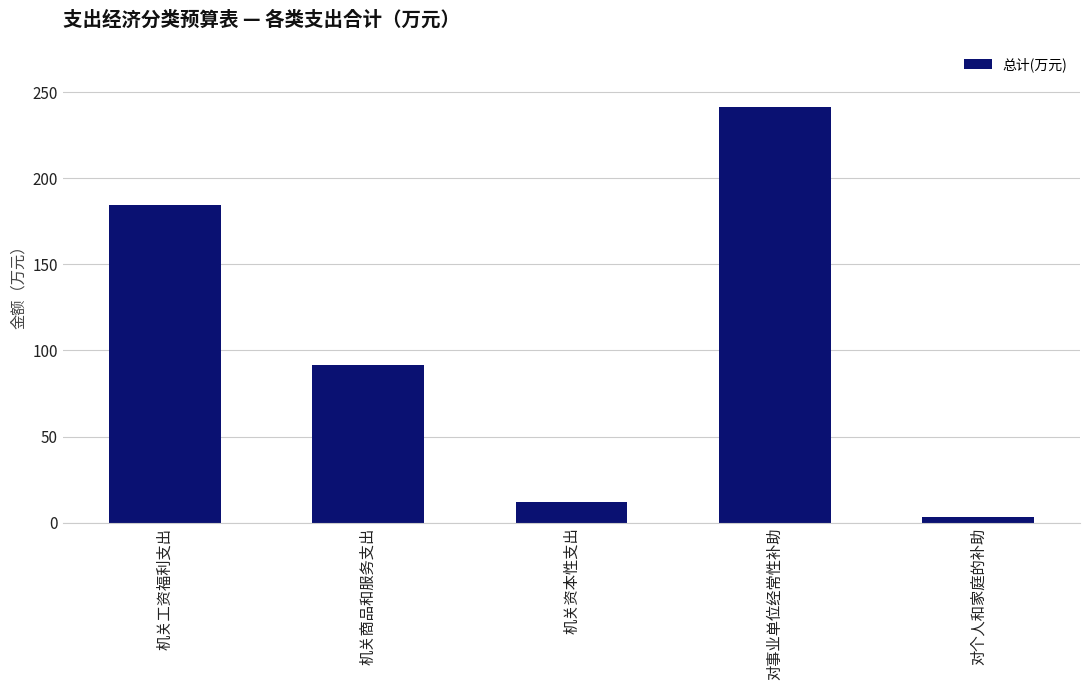

Rank the categories by value from highest to lowest.

对事业单位经常性补助, 机关工资福利支出, 机关商品和服务支出, 机关资本性支出, 对个人和家庭的补助